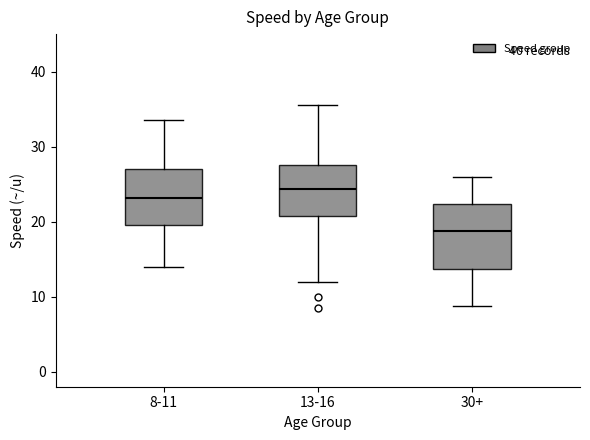

Where is the upper edge of the box for 8-11 on the y-axis? The values are not printed on the chart, so give them approximately, as read against the axis.

27